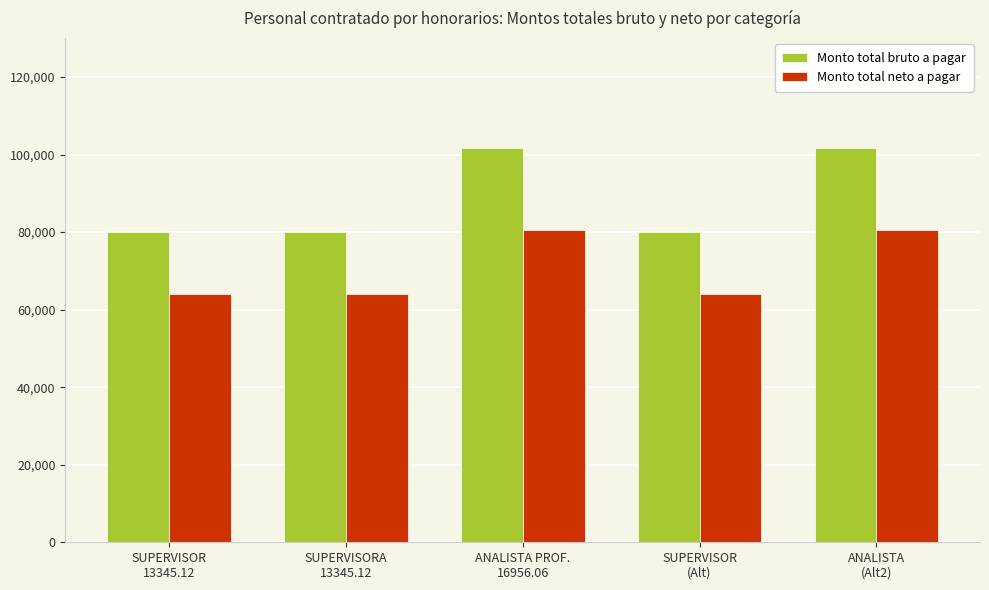

What is the value of the Monto total neto a pagar bar at the 1st from the left?

63929.3